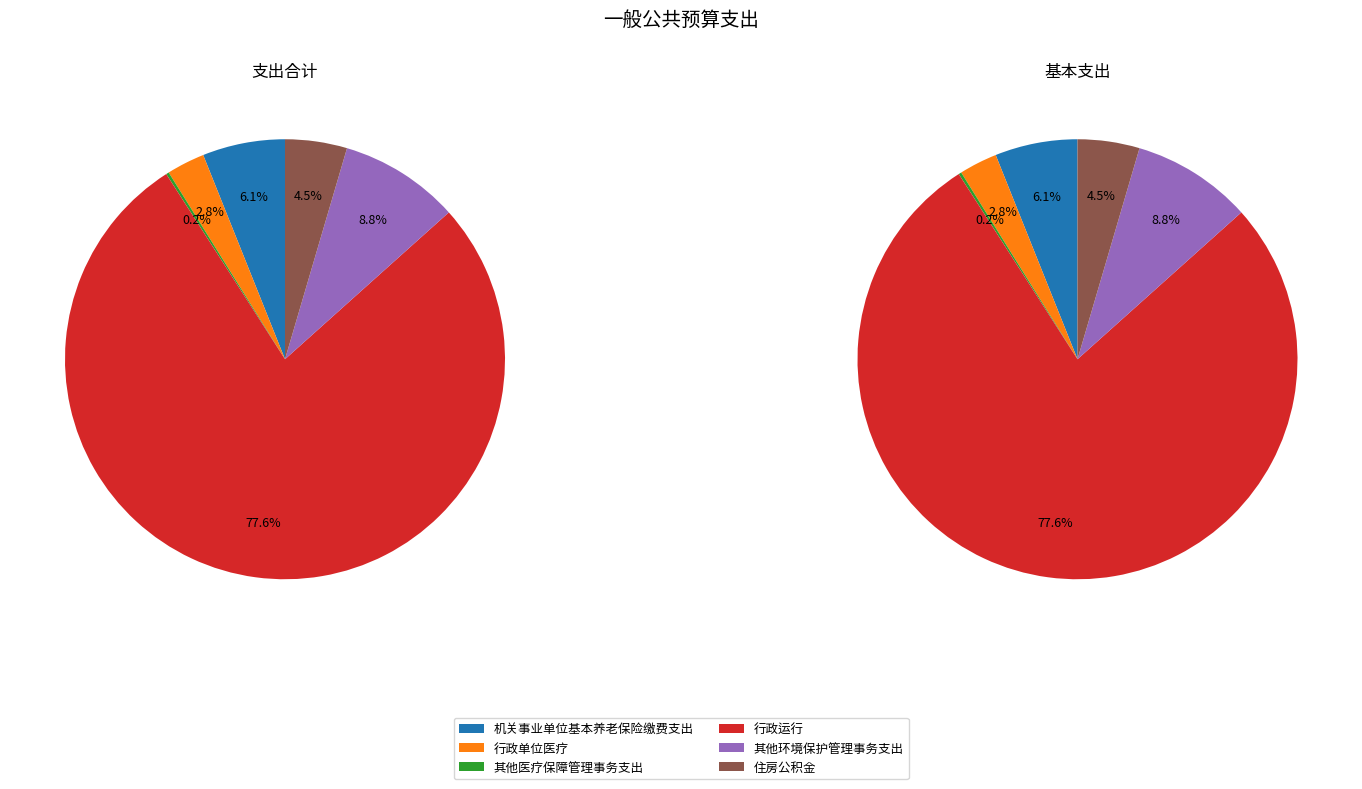

How many segments does this pie chart have?

6